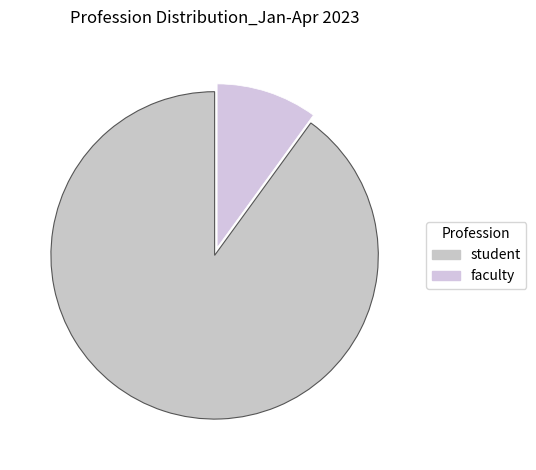

Which slice is the smallest?

faculty